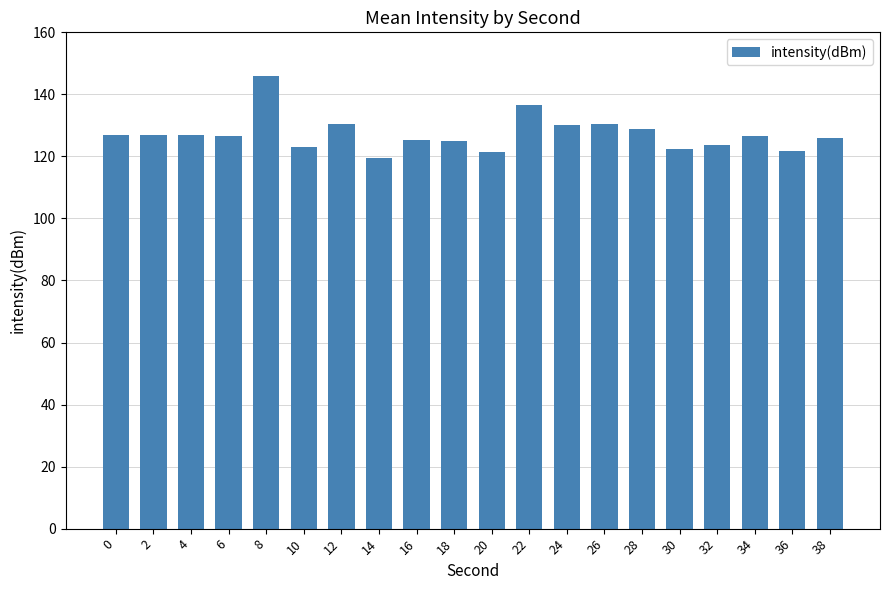

Read the value at 6.

126.5